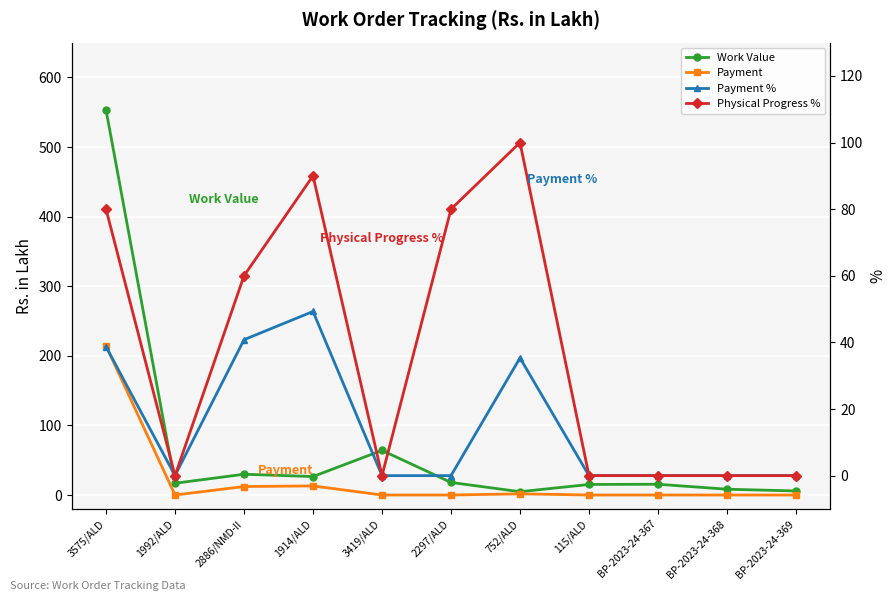

What is the difference between the highest and lowest values at 1992/ALD?

16.9